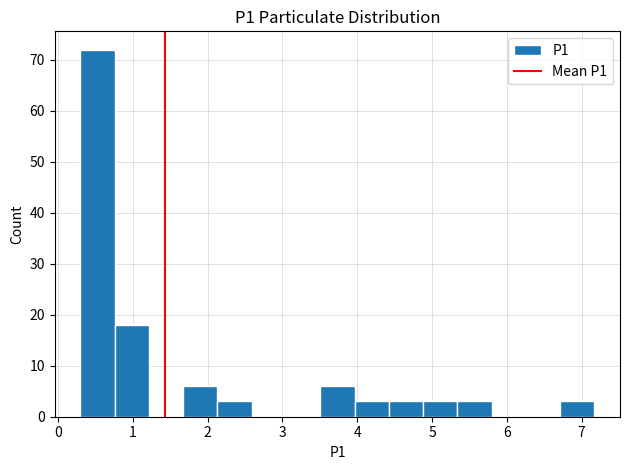

Reading left to right, transcribe this chart: for each bar, give the range it covers on the x-axis and its height. Neither the bar edges nor the heights are printed on the chart, so give them approximately, as read against the axes.

0.3 to 0.8: 72
0.8 to 1.2: 18
1.2 to 1.7: 0
1.7 to 2.1: 6
2.1 to 2.6: 3
2.6 to 3.0: 0
3.0 to 3.5: 0
3.5 to 4.0: 6
4.0 to 4.4: 3
4.4 to 4.9: 3
4.9 to 5.3: 3
5.3 to 5.8: 3
5.8 to 6.3: 0
6.3 to 6.7: 0
6.7 to 7.2: 3